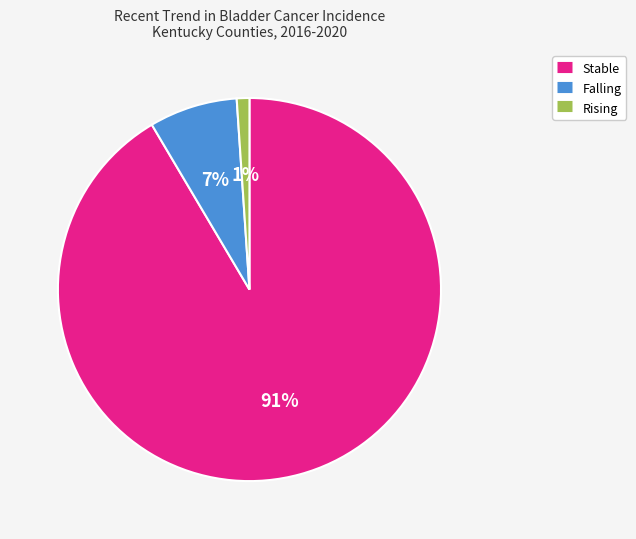

To the nearest percent, what is the average slice percentage?

33%